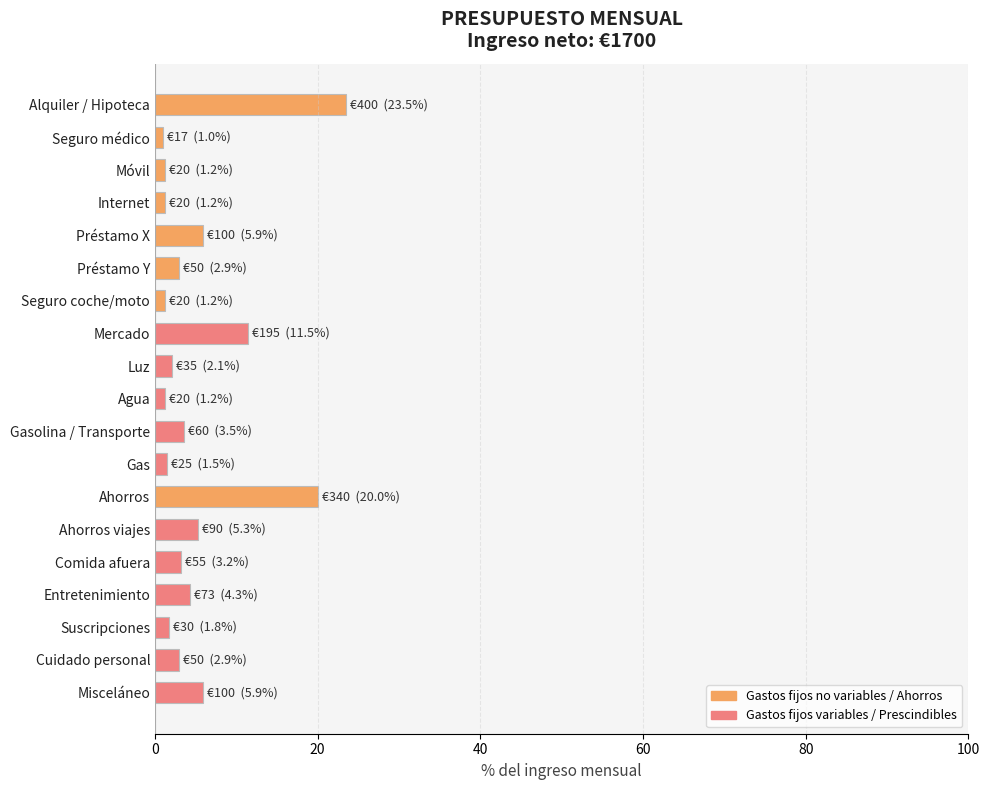

The chart shows a value of 23.5 at Alquiler / Hipoteca. True or false?

True